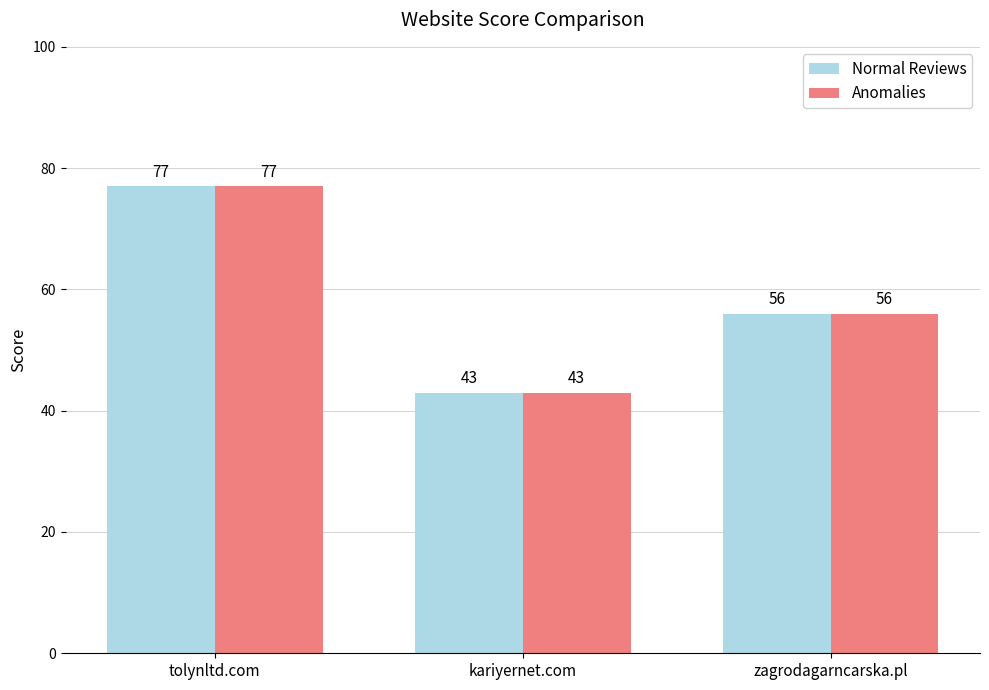

What position from the left is kariyernet.com?

2